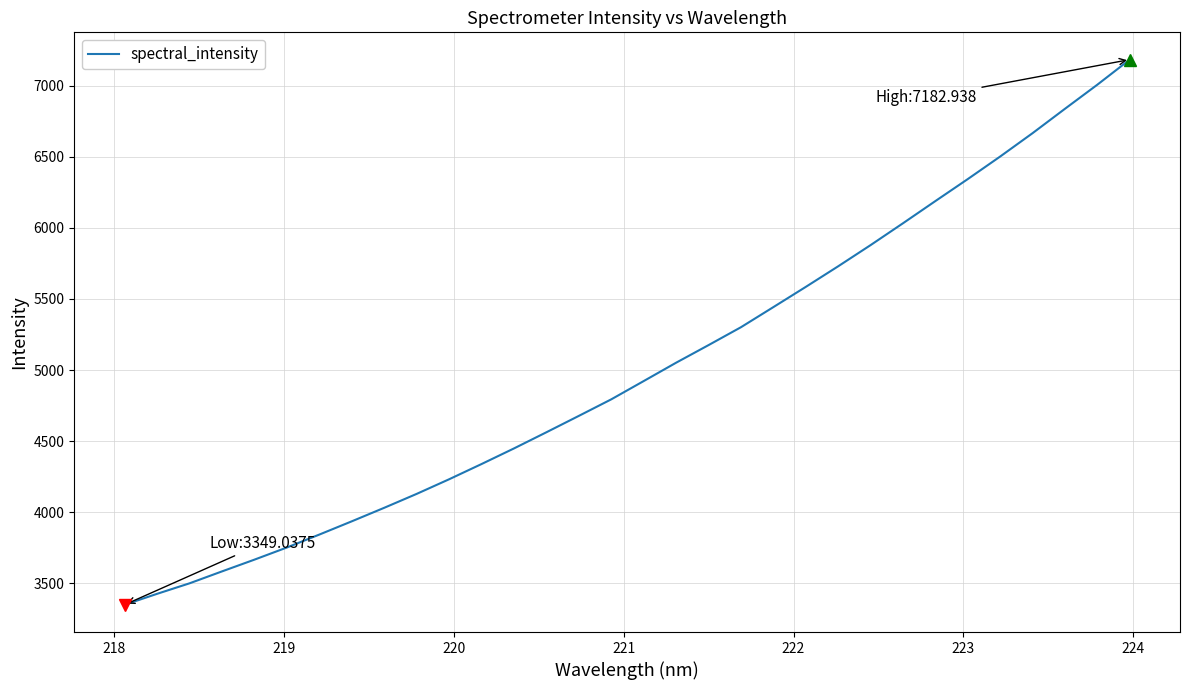

What is the difference between the maximum and minimum values?

3833.9